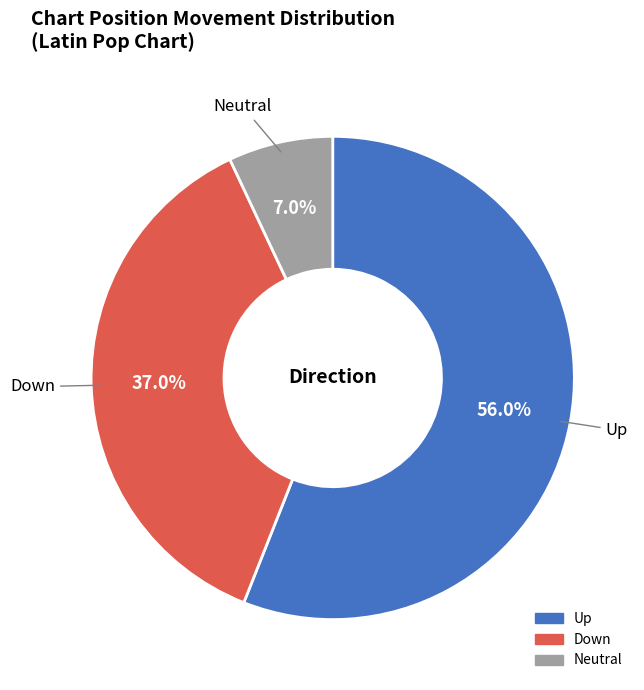

Is there any slice that represents more than half of the pie?

Yes